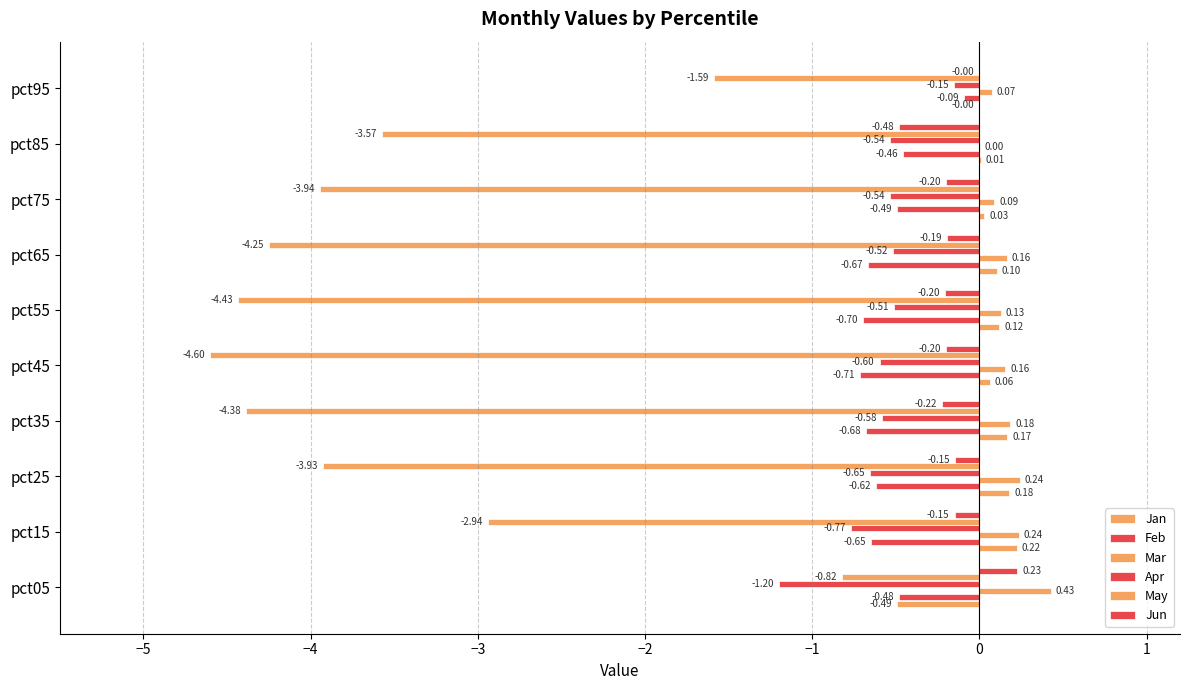

What is the difference between the maximum and minimum values in the May series?

3.8